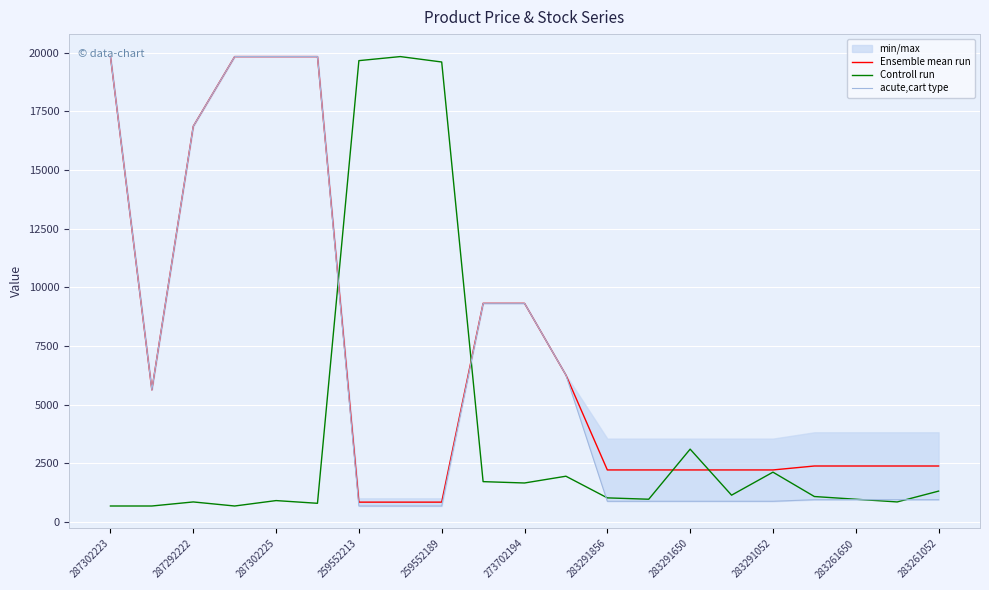

True or false: acute,cart type has more than 0 interior local peaks.

False